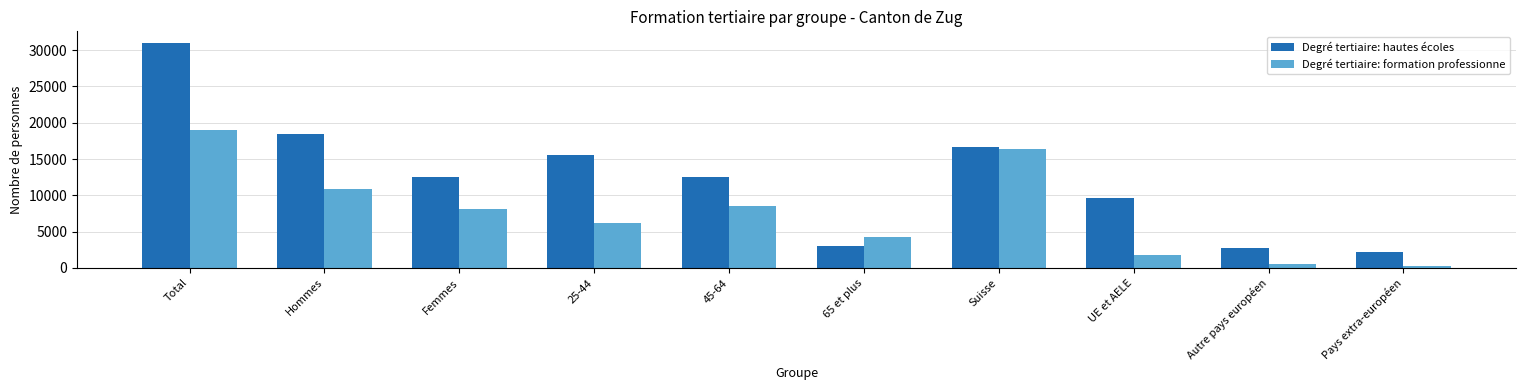

Rank the series at Femmes from highest to lowest value.

Degré tertiaire: hautes écoles, Degré tertiaire: formation professionne